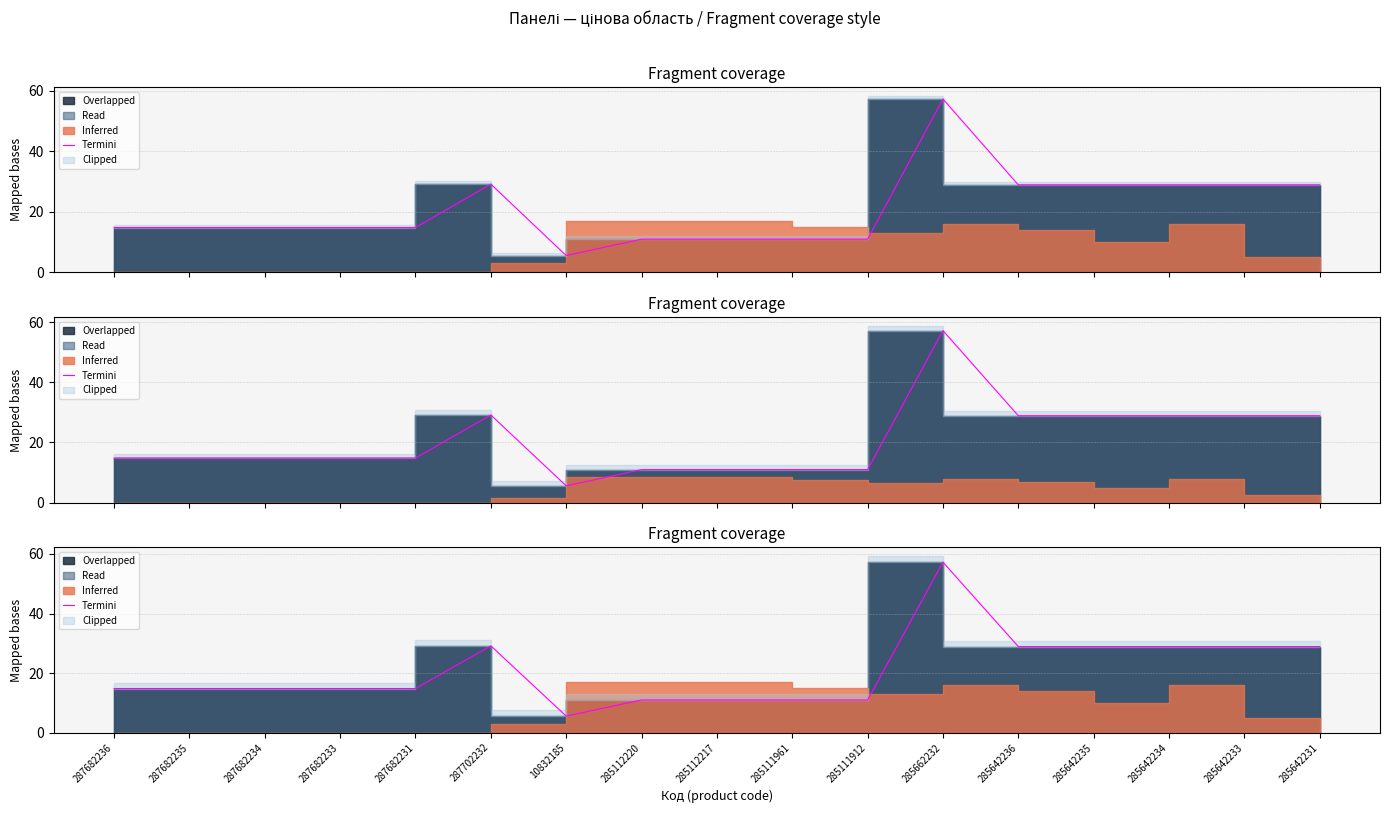

Is it true that the value at 285642231 is 28.9?

True